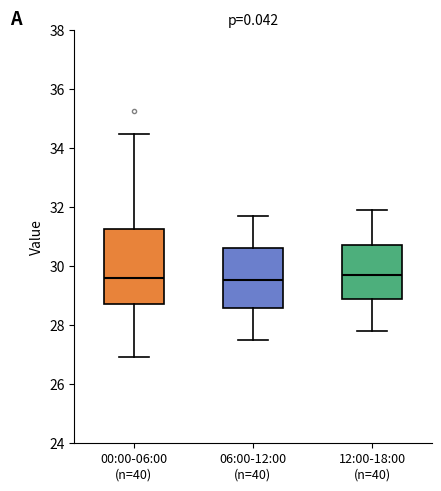

Reading left to right, read every box against the y-axis: the position of its median line, the range the box covers, and the ends of its whiskers. The values are not printed on the chart, so give them approximately, as read against the axis.

00:00-06:00 (n=40): median 29.6, box 28.8 to 31.2, whiskers 27.0 to 34.6
06:00-12:00 (n=40): median 29.6, box 28.6 to 30.6, whiskers 27.6 to 31.8
12:00-18:00 (n=40): median 29.8, box 28.8 to 30.8, whiskers 27.8 to 32.0